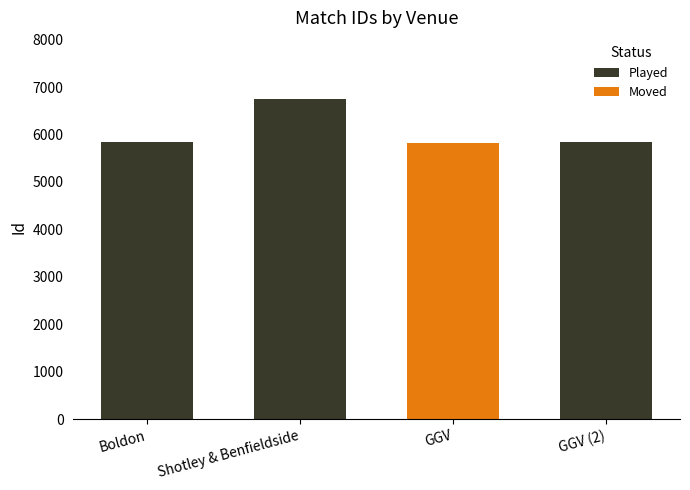

What is the difference between the second highest and minimum values?

6